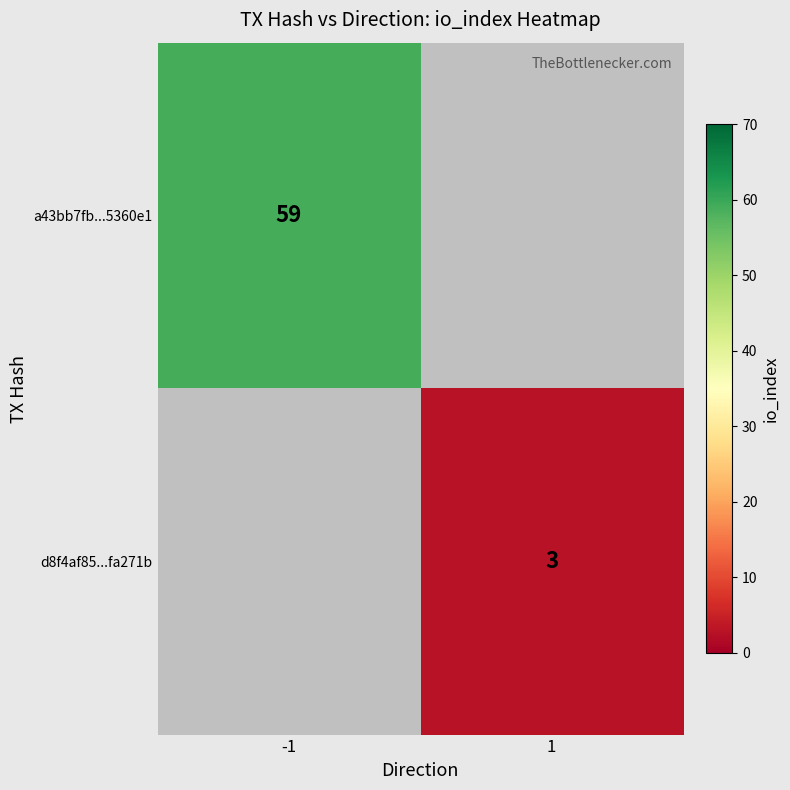

True or false: d8f4af85...fa271b has a value of 3 at 1.

True